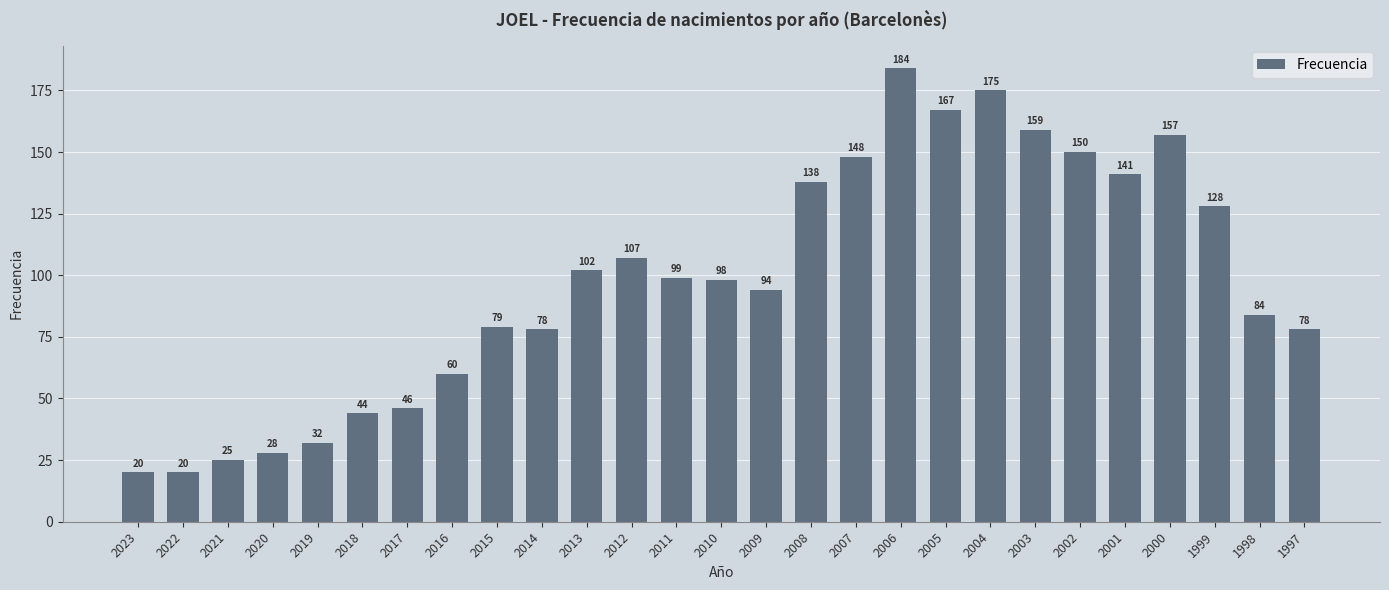

Reading left to right, what are all the values shown in this chart?

2023=20	2022=20	2021=25	2020=28	2019=32	2018=44	2017=46	2016=60	2015=79	2014=78	2013=102	2012=107	2011=99	2010=98	2009=94	2008=138	2007=148	2006=184	2005=167	2004=175	2003=159	2002=150	2001=141	2000=157	1999=128	1998=84	1997=78